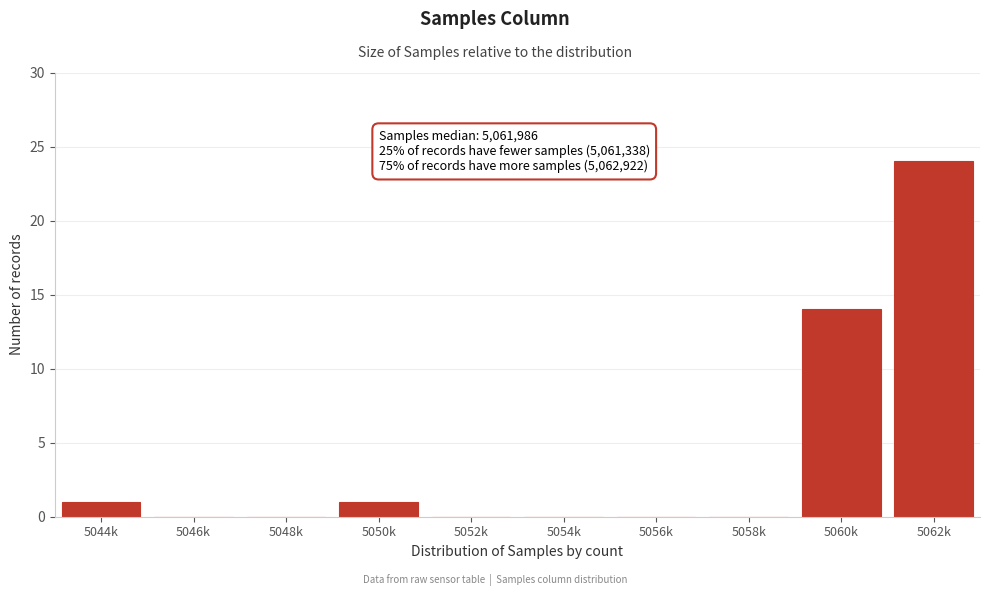

Reading right to left, transcribe all the data shown in this chart.

5062k=24	5060k=14	5058k=0	5056k=0	5054k=0	5052k=0	5050k=1	5048k=0	5046k=0	5044k=1